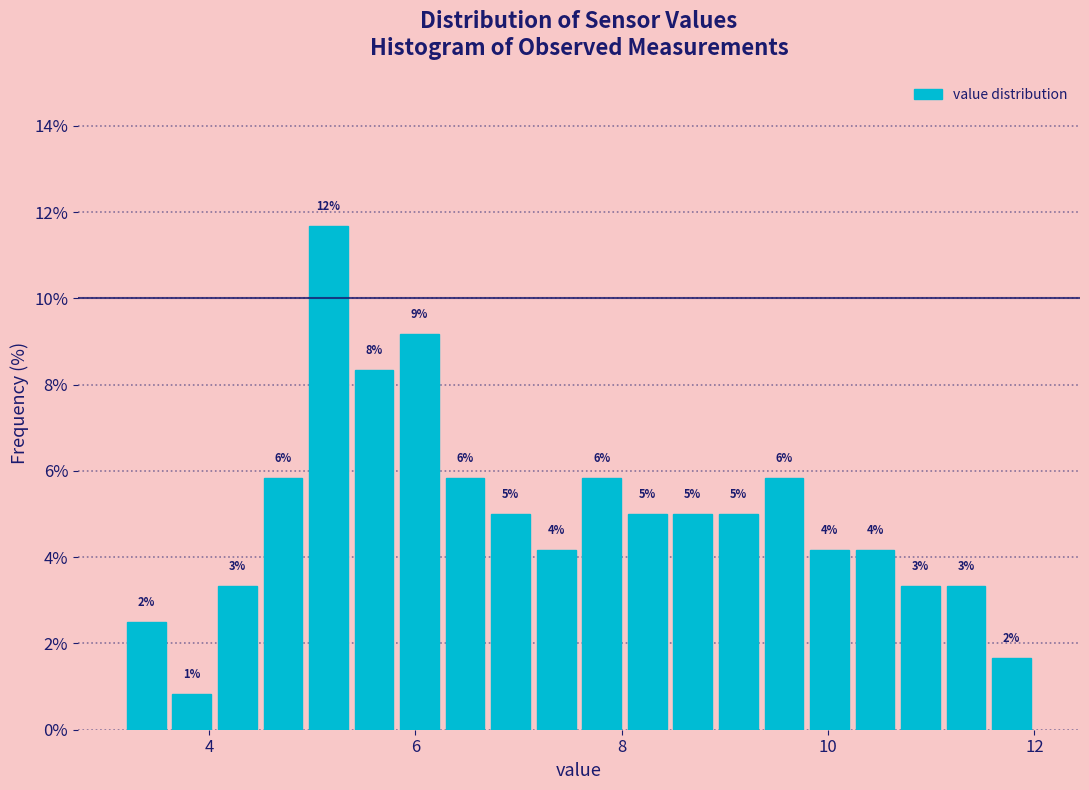

Read against the x-axis, roughly where is the centre of the tallest bar?

5.2